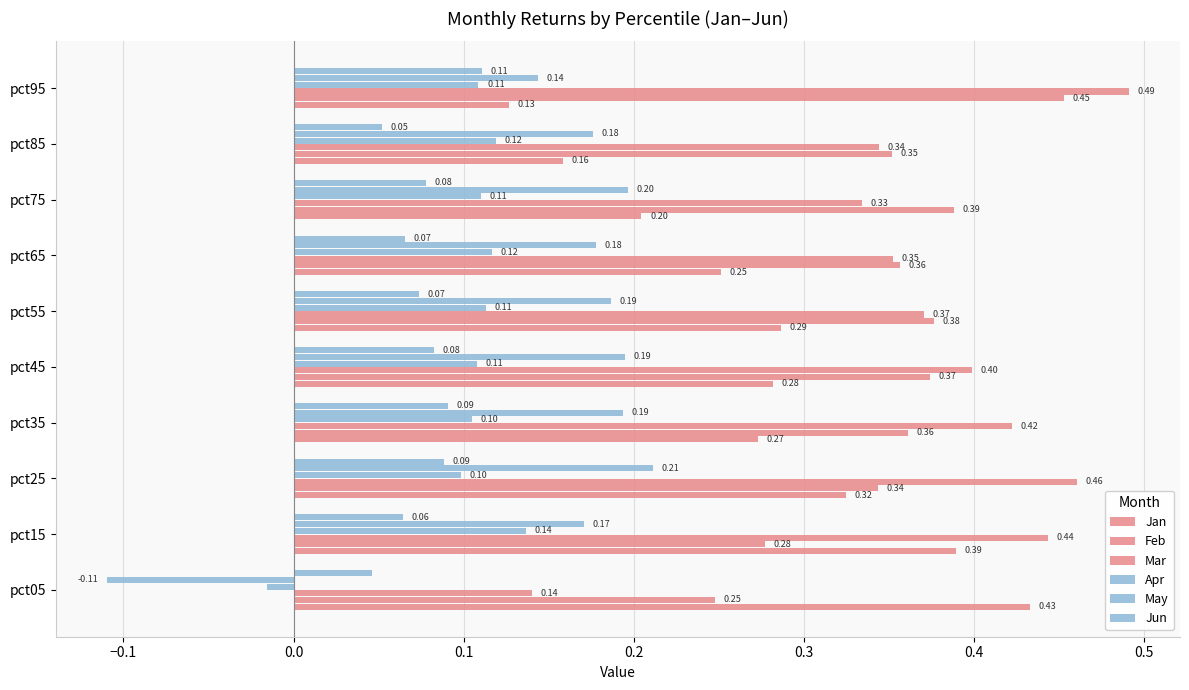

How many values in the May series exceed 0?

9